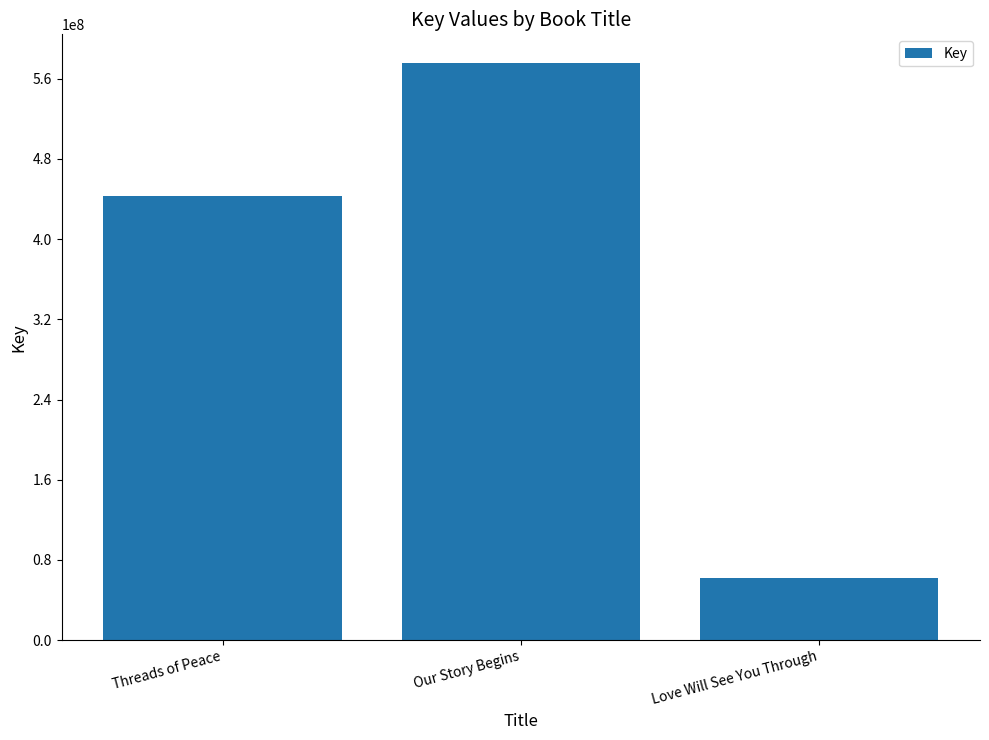

What is the value of the 2nd bar from the left?

575549979